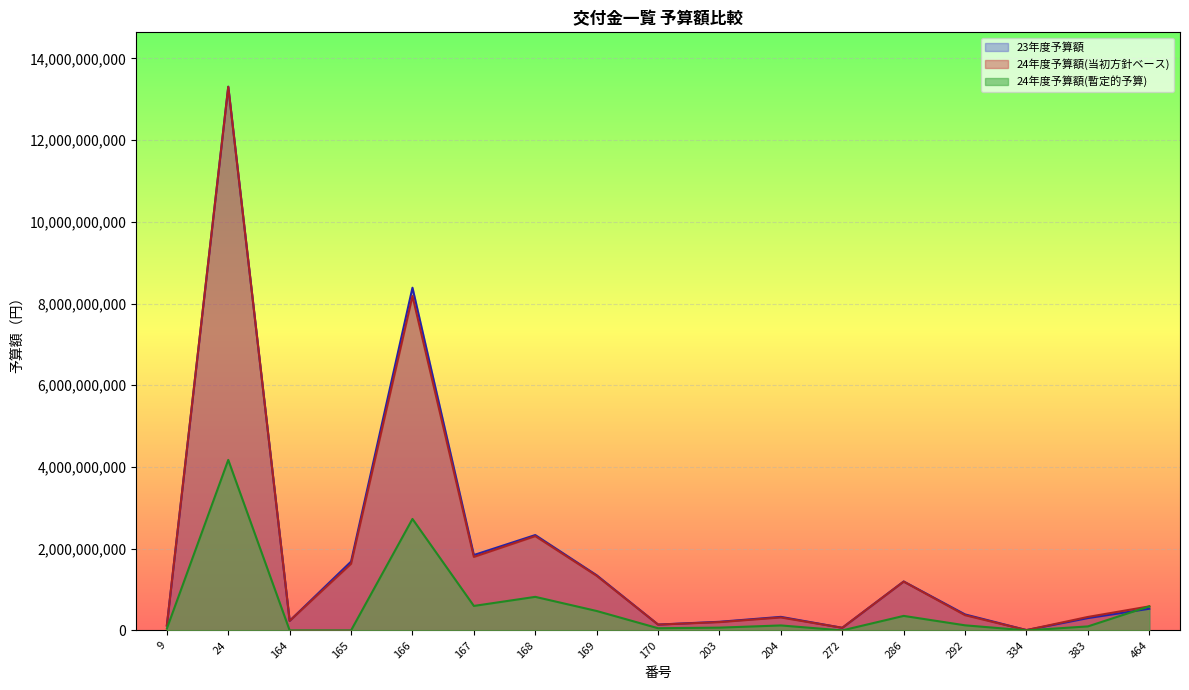

Reading left to right, extract all data points from this chart.

24年度予算額(暫定的予算): 44027000	4172742000	0	0	2727985000	598683000	820830000	474886000	52969000	67478000	121123000	0	354724000	123996000	0	97605000	588240000
24年度予算額(当初方針ベース): 120000000	13305192000	233357000	1629962000	8183955000	1798944000	2307826000	1336082000	141726000	202543000	316839000	63125000	1193802000	371989000	7422000	329395000	588240000
23年度予算額: 120000000	13307620000	233483000	1684243000	8387559000	1844430000	2333642000	1349924000	142538000	210520000	330951000	62925000	1197187000	390498000	7524000	301702000	529929000